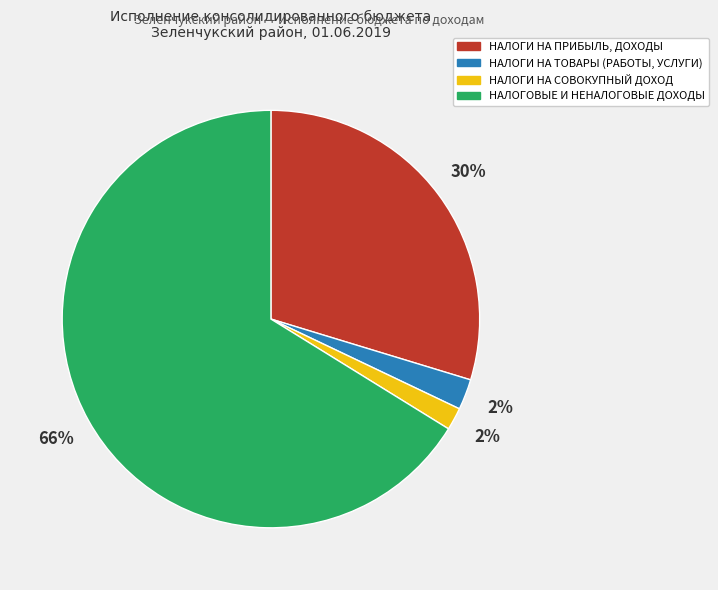

Is the sum of НАЛОГИ НА ТОВАРЫ (РАБОТЫ, УСЛУГИ) and НАЛОГИ НА ПРИБЫЛЬ, ДОХОДЫ greater than half?

No